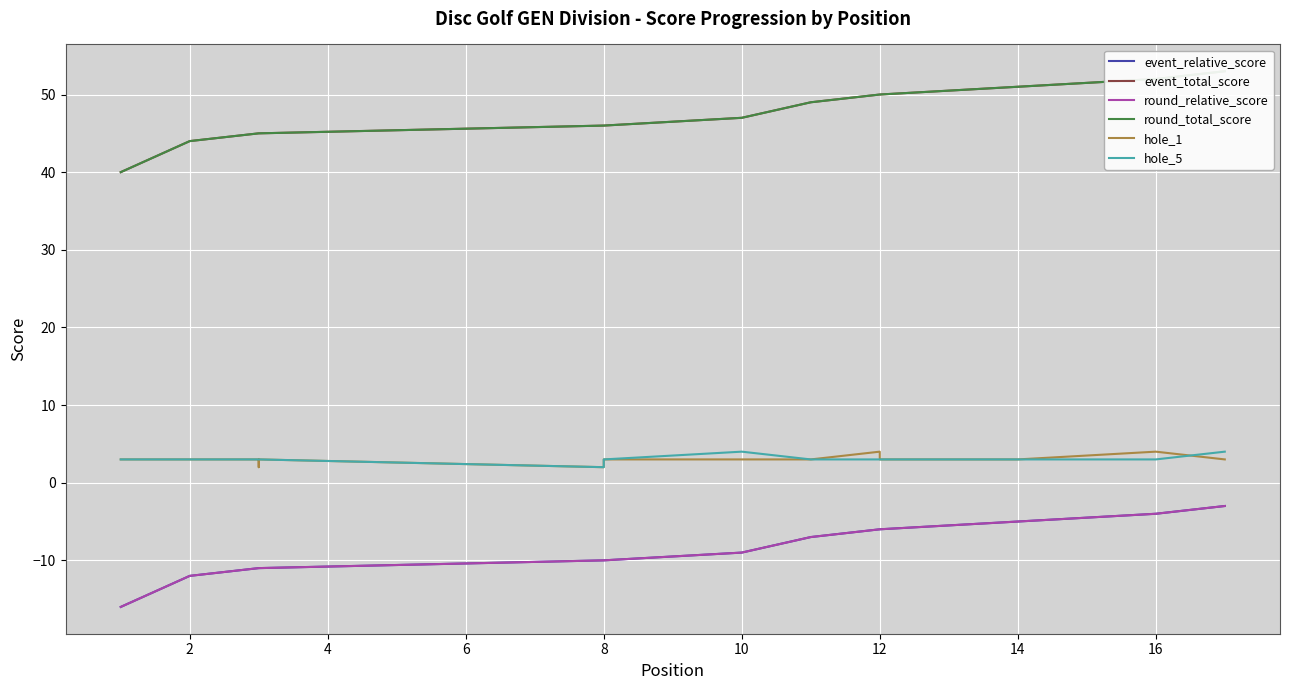

What is the average value of the event_relative_score series?

-9